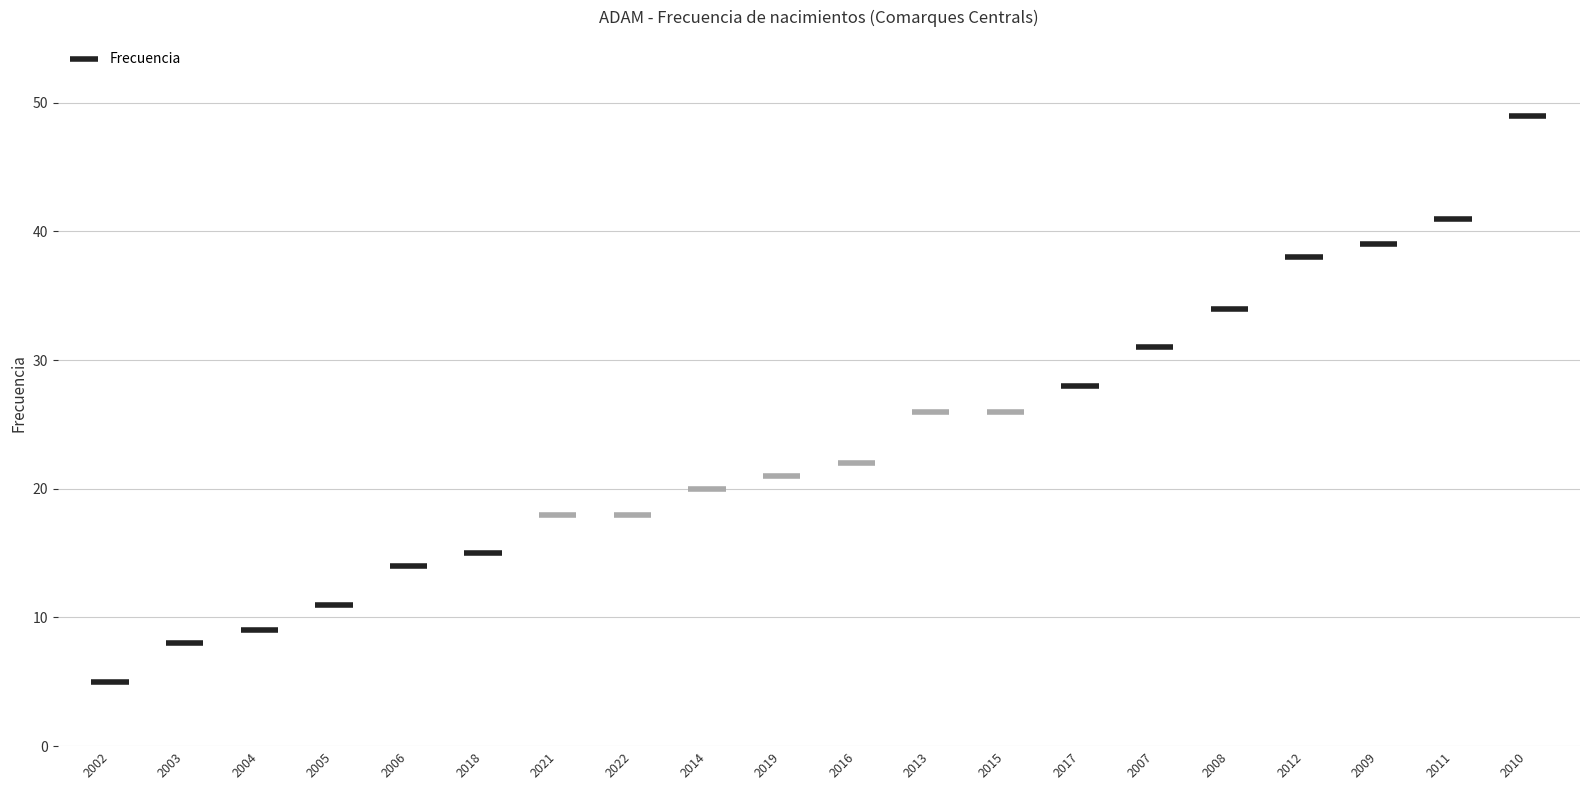

The chart shows a value of 18 at 2021. True or false?

True